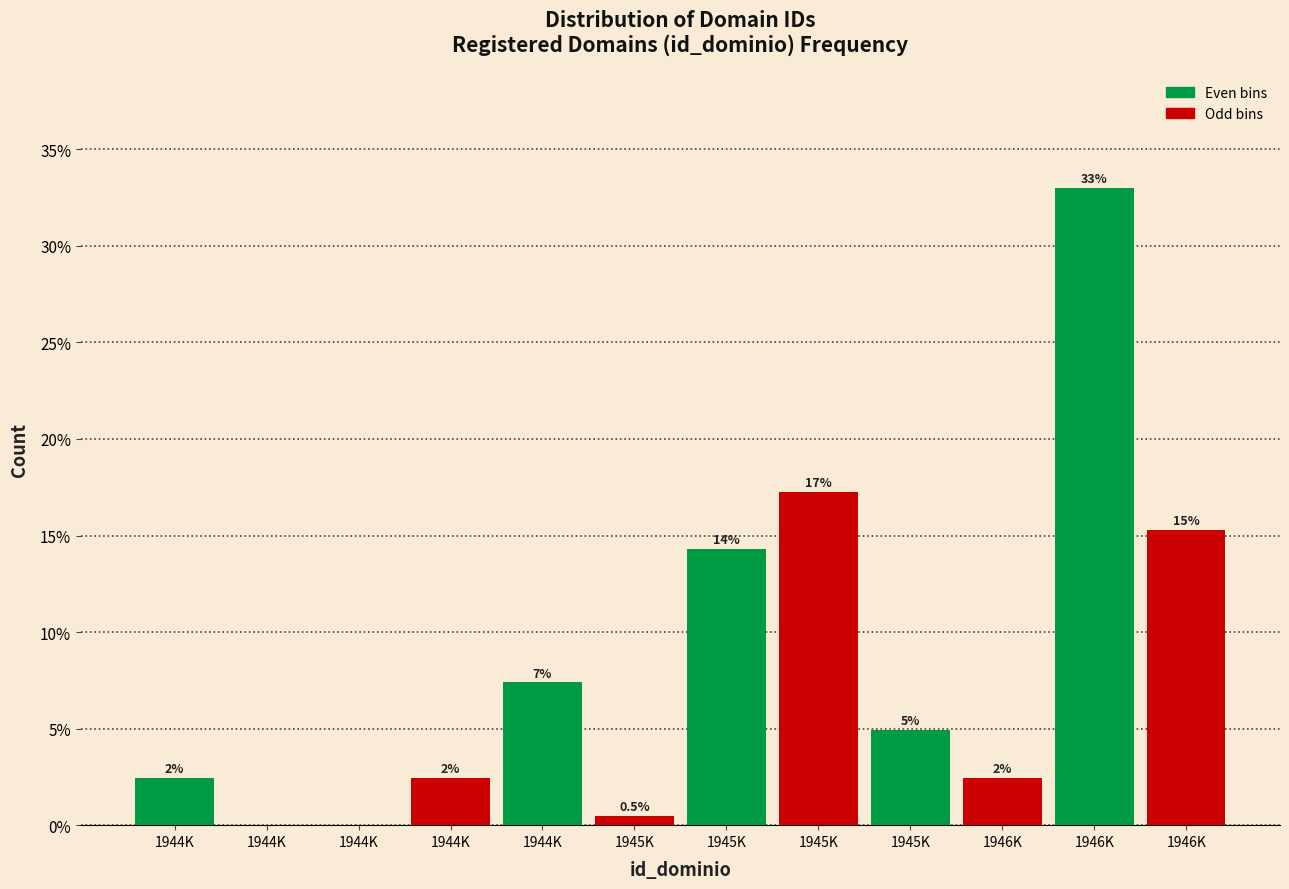

Are the bars horizontal?

No